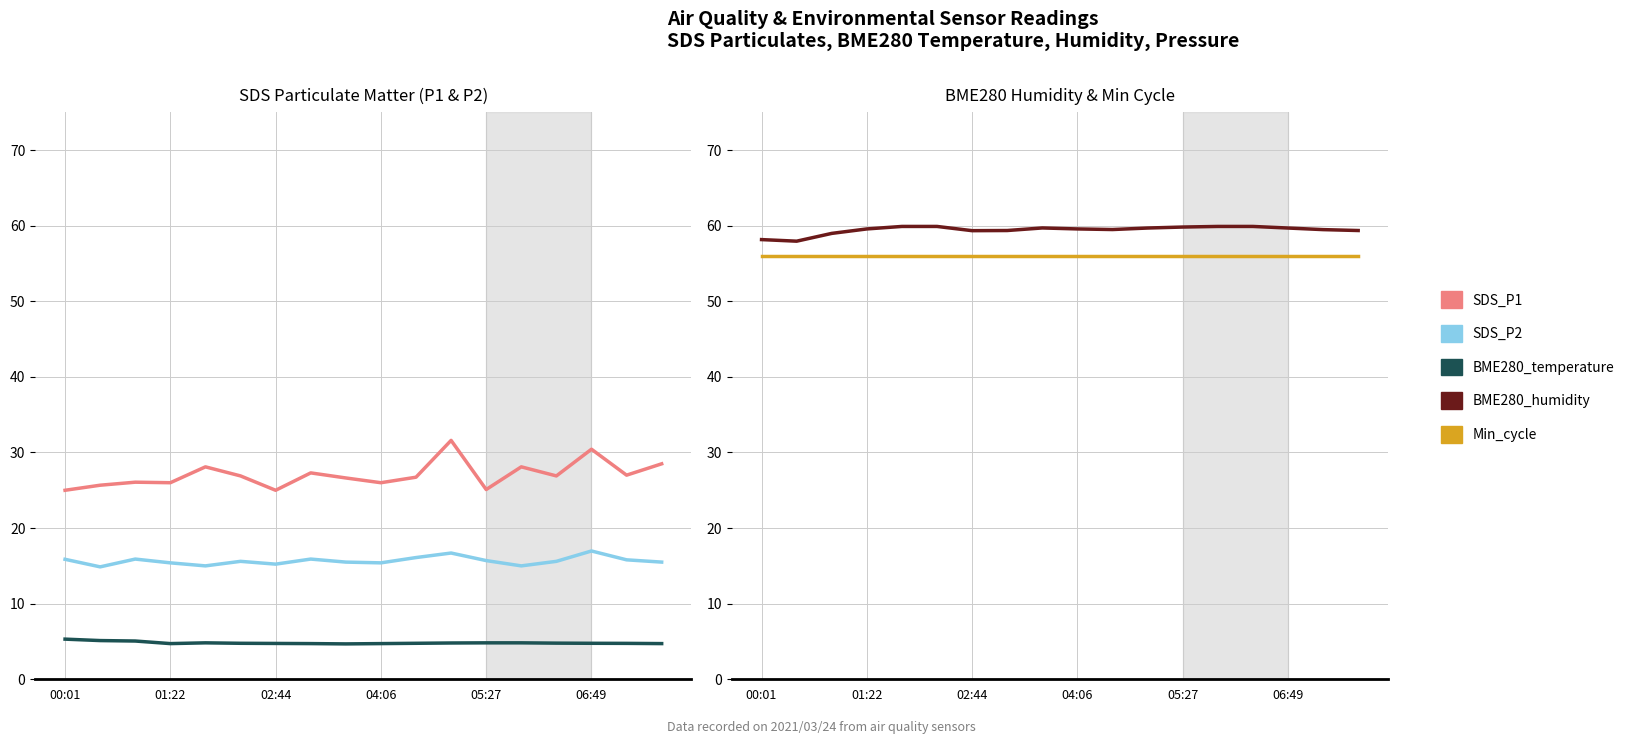

What is the difference between the BME280_humidity values at 10 and 7?

0.1